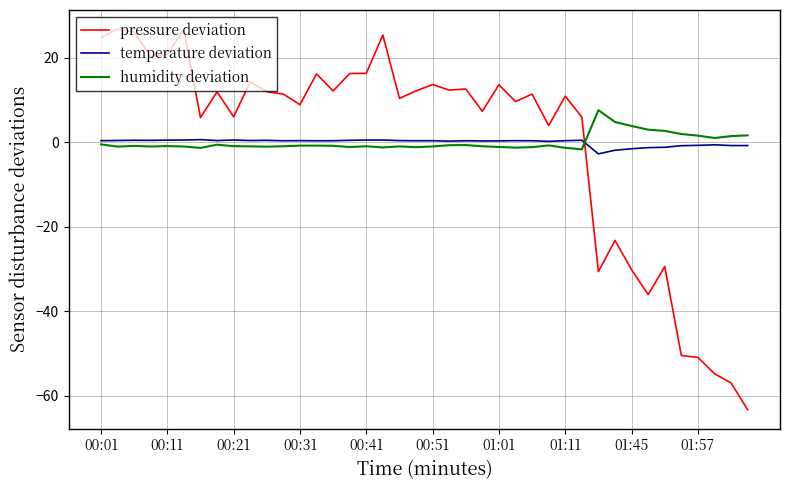

What is the maximum value shown in the chart?

26.8